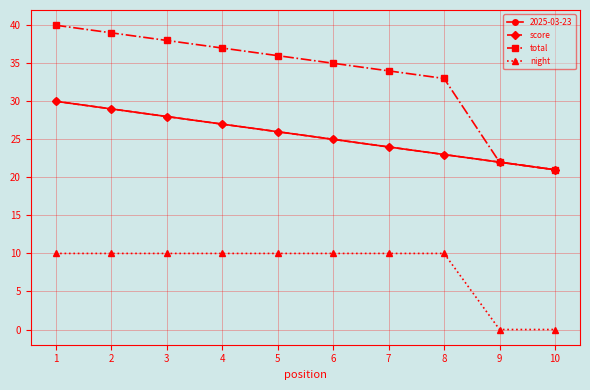

What is the difference between the total values at 5 and 9?

14